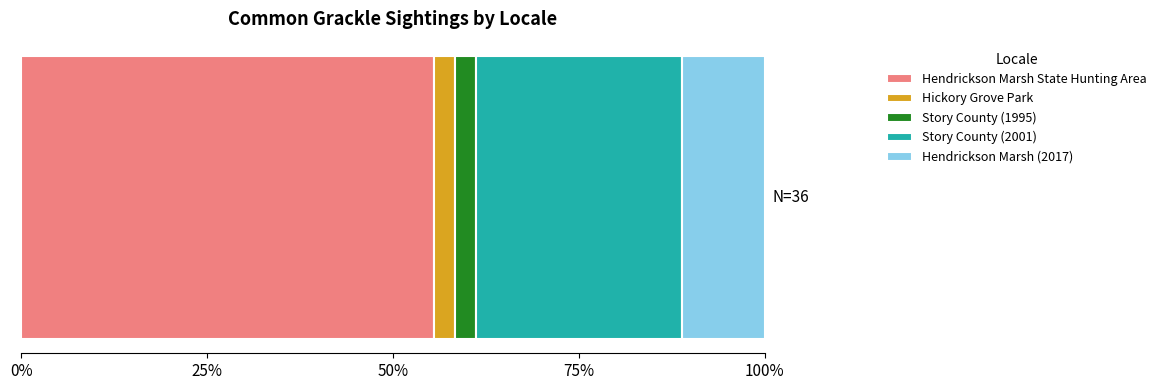

Reading right to left, extract all data points from this chart.

4	10	1	1	20